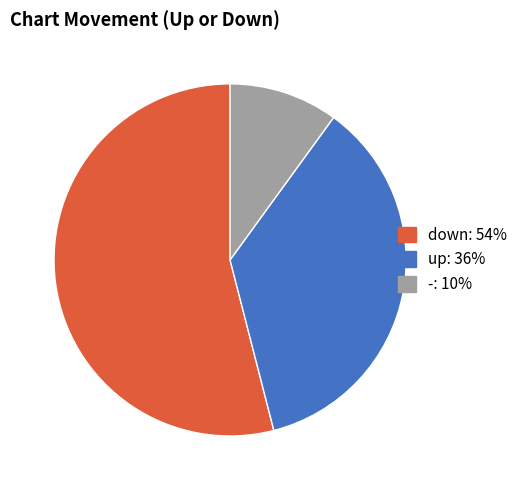

How many segments does this pie chart have?

3